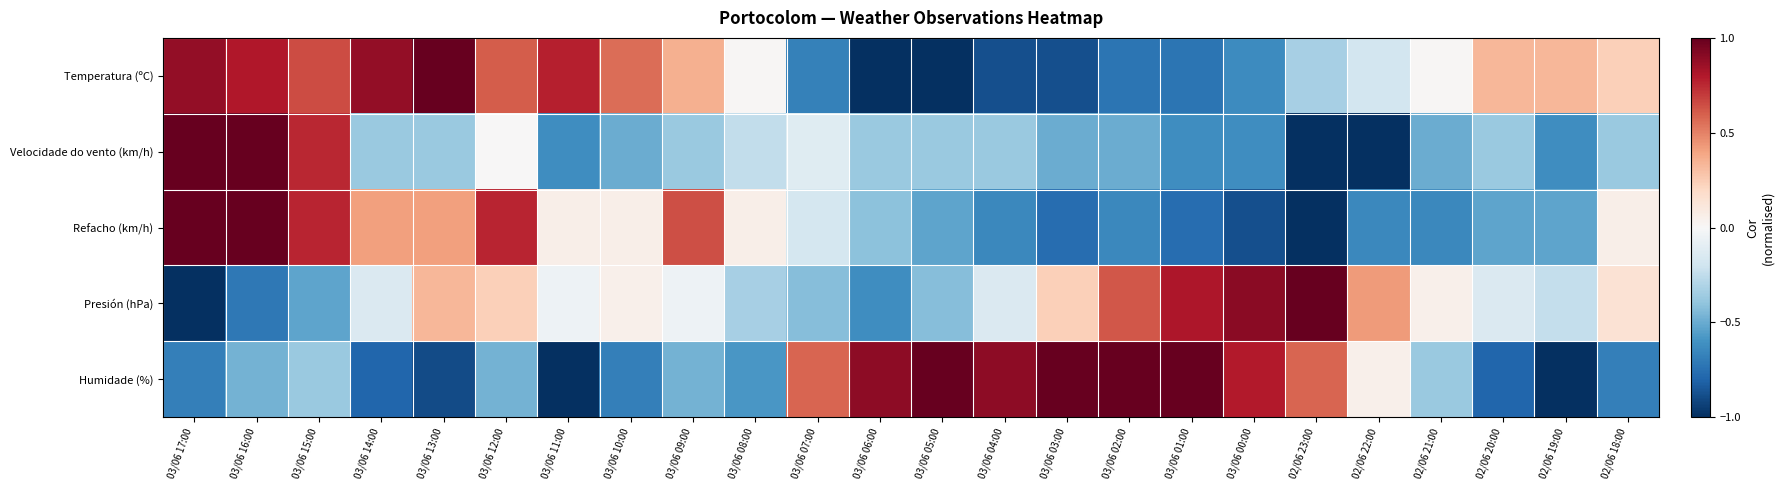

Reading left to right, list all the values displayed in this chart.

Temperatura (ºC): 03/06 17:00=0.9	03/06 16:00=0.8	03/06 15:00=0.7	03/06 14:00=0.9	03/06 13:00=1.0	03/06 12:00=0.6	03/06 11:00=0.8	03/06 10:00=0.6	03/06 09:00=0.4	03/06 08:00=0.0	03/06 07:00=-0.7	03/06 06:00=-1.0	03/06 05:00=-1.0	03/06 04:00=-0.9	03/06 03:00=-0.9	03/06 02:00=-0.7	03/06 01:00=-0.7	03/06 00:00=-0.6	02/06 23:00=-0.3	02/06 22:00=-0.2	02/06 21:00=0.0	02/06 20:00=0.3	02/06 19:00=0.3	02/06 18:00=0.2
Velocidade do vento (km/h): 03/06 17:00=1.0	03/06 16:00=1.0	03/06 15:00=0.8	03/06 14:00=-0.4	03/06 13:00=-0.4	03/06 12:00=0.0	03/06 11:00=-0.6	03/06 10:00=-0.5	03/06 09:00=-0.4	03/06 08:00=-0.2	03/06 07:00=-0.1	03/06 06:00=-0.4	03/06 05:00=-0.4	03/06 04:00=-0.4	03/06 03:00=-0.5	03/06 02:00=-0.5	03/06 01:00=-0.6	03/06 00:00=-0.6	02/06 23:00=-1.0	02/06 22:00=-1.0	02/06 21:00=-0.5	02/06 20:00=-0.4	02/06 19:00=-0.6	02/06 18:00=-0.4
Refacho (km/h): 03/06 17:00=1.0	03/06 16:00=1.0	03/06 15:00=0.8	03/06 14:00=0.4	03/06 13:00=0.4	03/06 12:00=0.8	03/06 11:00=0.1	03/06 10:00=0.1	03/06 09:00=0.6	03/06 08:00=0.1	03/06 07:00=-0.2	03/06 06:00=-0.4	03/06 05:00=-0.5	03/06 04:00=-0.6	03/06 03:00=-0.8	03/06 02:00=-0.6	03/06 01:00=-0.8	03/06 00:00=-0.9	02/06 23:00=-1.0	02/06 22:00=-0.6	02/06 21:00=-0.6	02/06 20:00=-0.5	02/06 19:00=-0.5	02/06 18:00=0.1
Presión (hPa): 03/06 17:00=-1.0	03/06 16:00=-0.7	03/06 15:00=-0.5	03/06 14:00=-0.1	03/06 13:00=0.3	03/06 12:00=0.2	03/06 11:00=-0.0	03/06 10:00=0.0	03/06 09:00=-0.0	03/06 08:00=-0.3	03/06 07:00=-0.4	03/06 06:00=-0.6	03/06 05:00=-0.4	03/06 04:00=-0.1	03/06 03:00=0.2	03/06 02:00=0.6	03/06 01:00=0.8	03/06 00:00=0.9	02/06 23:00=1.0	02/06 22:00=0.4	02/06 21:00=0.0	02/06 20:00=-0.1	02/06 19:00=-0.2	02/06 18:00=0.1
Humidade (%): 03/06 17:00=-0.7	03/06 16:00=-0.5	03/06 15:00=-0.4	03/06 14:00=-0.8	03/06 13:00=-0.9	03/06 12:00=-0.5	03/06 11:00=-1.0	03/06 10:00=-0.7	03/06 09:00=-0.5	03/06 08:00=-0.6	03/06 07:00=0.6	03/06 06:00=0.9	03/06 05:00=1.0	03/06 04:00=0.9	03/06 03:00=1.0	03/06 02:00=1.0	03/06 01:00=1.0	03/06 00:00=0.8	02/06 23:00=0.6	02/06 22:00=0.1	02/06 21:00=-0.4	02/06 20:00=-0.8	02/06 19:00=-1.0	02/06 18:00=-0.7